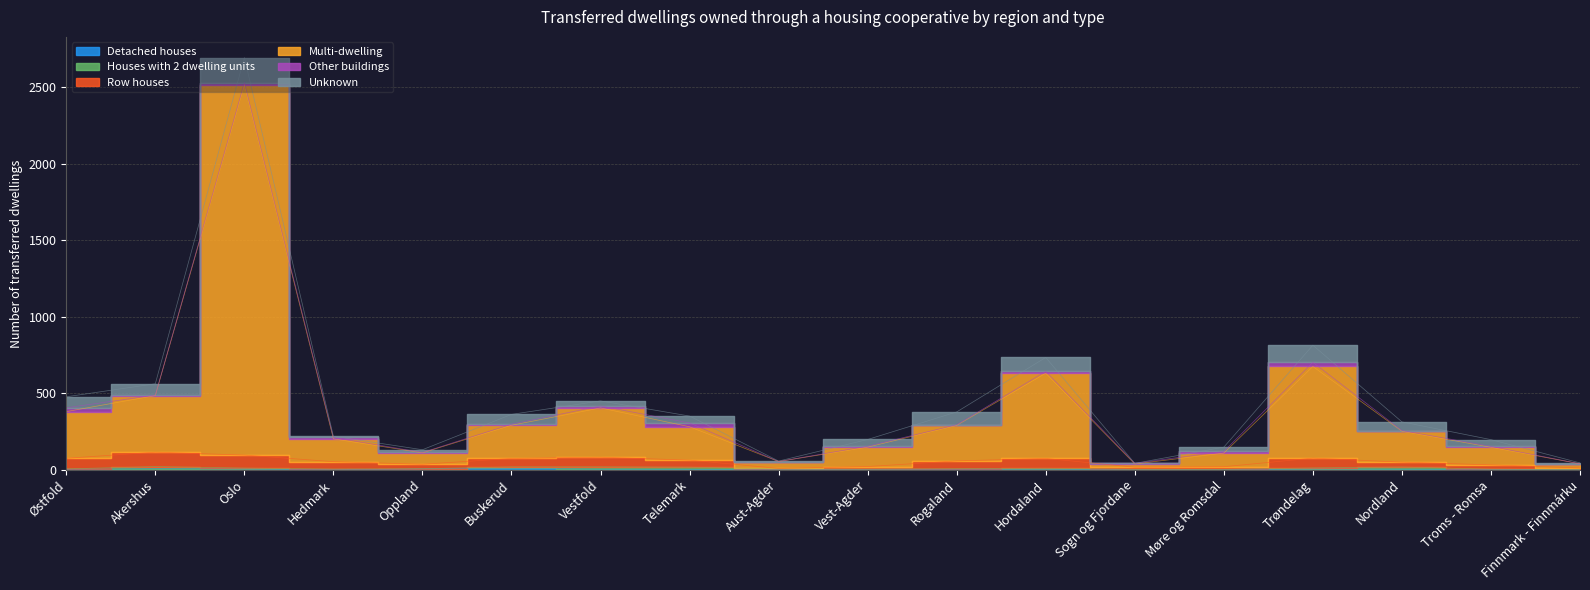

Which series has the largest range (max minus min)?

Multi-dwelling